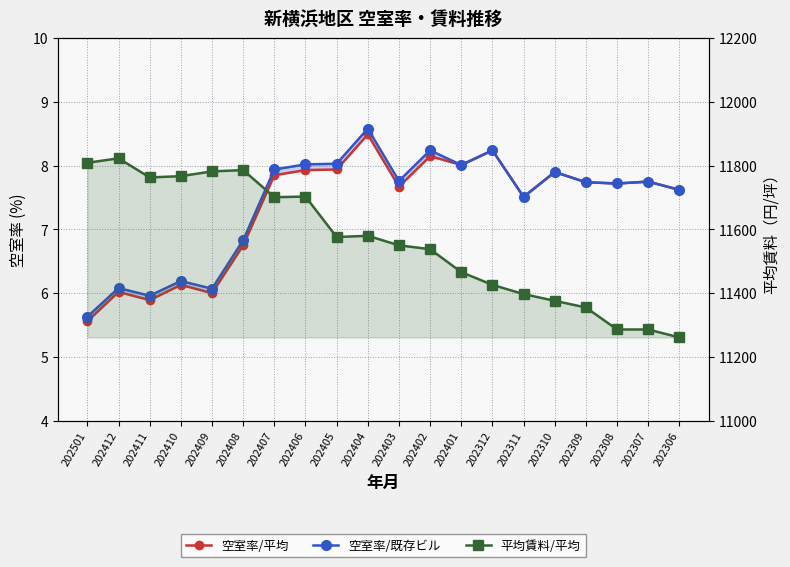

The value of 平均賃料/平均 at 202402 is 4309.6. True or false?

False